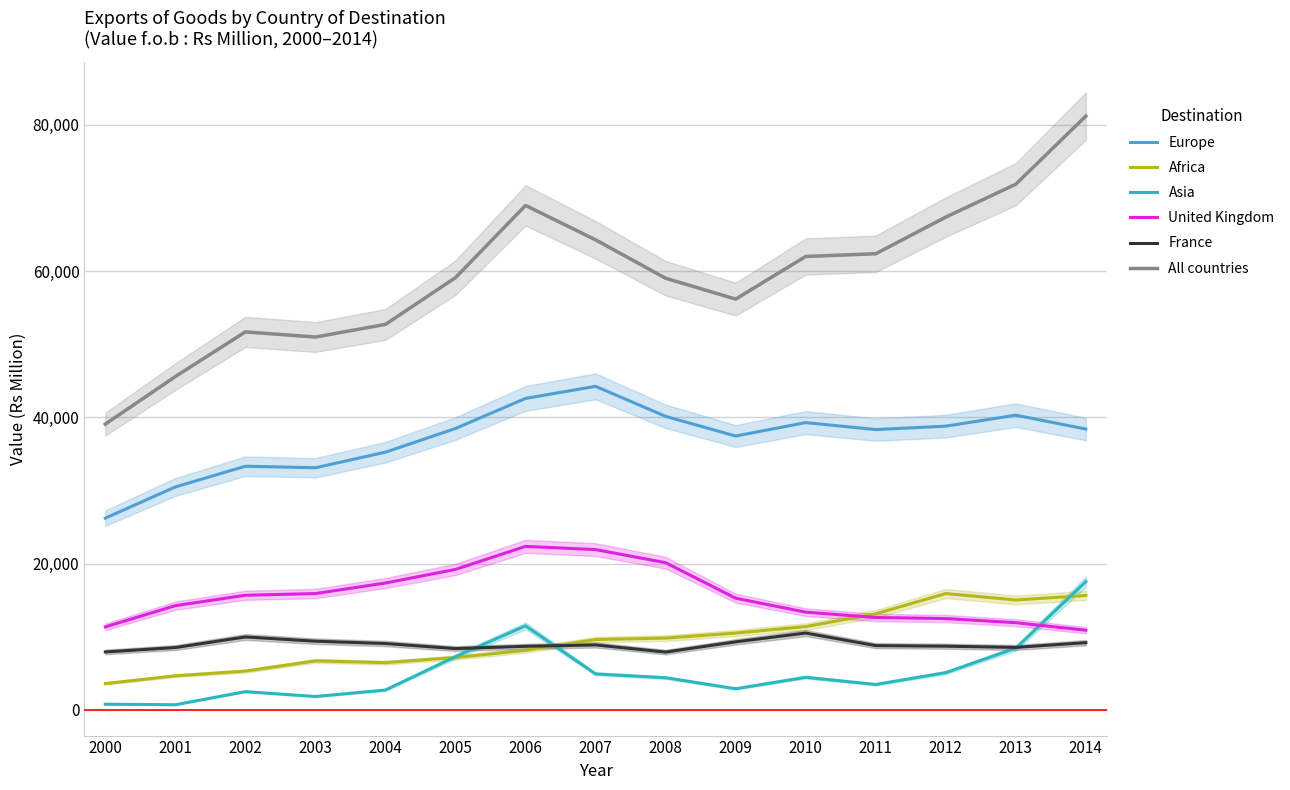

What are all the series names shown in the legend?

Europe, Africa, Asia, United Kingdom, France, All countries